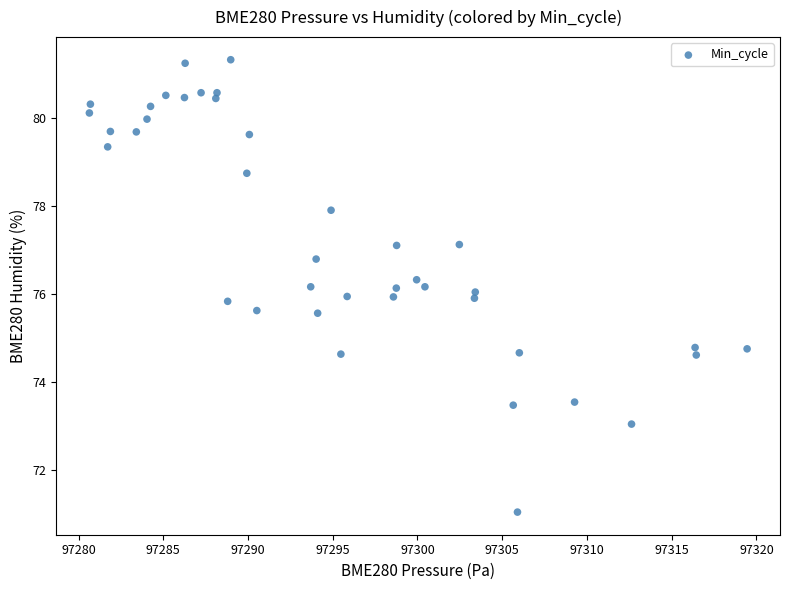

What is the range of X values (max minus min)?

38.8